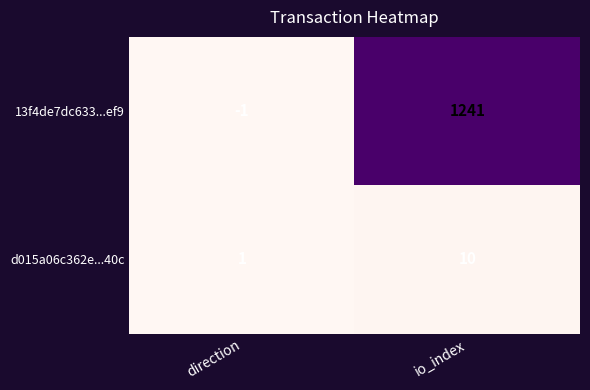

Reading right to left, extract all data points from this chart.

13f4de7dc633...ef9: 1241	-1
d015a06c362e...40c: 10	1